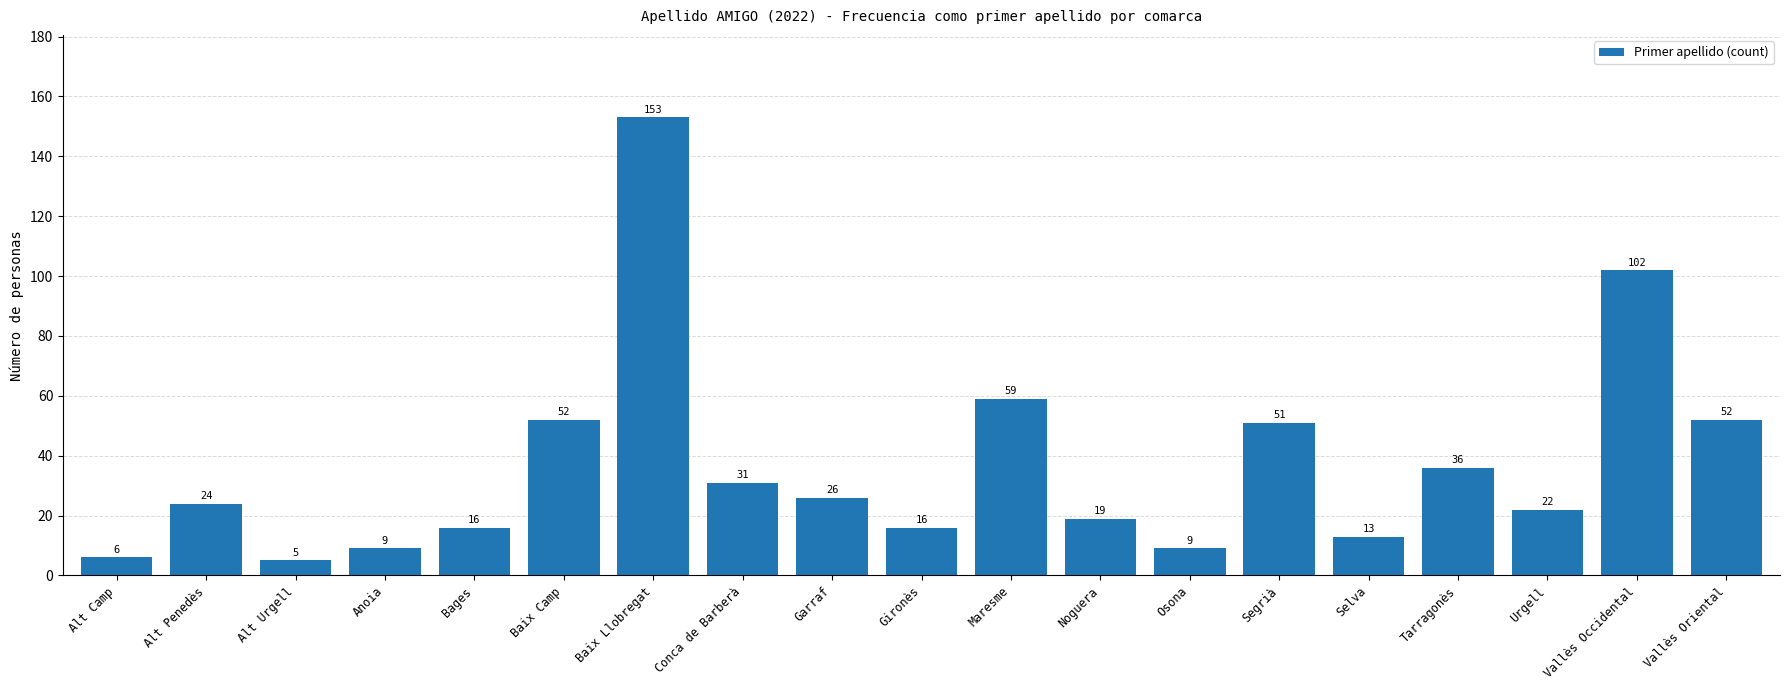

What is the label of the 7th bar from the right?

Osona